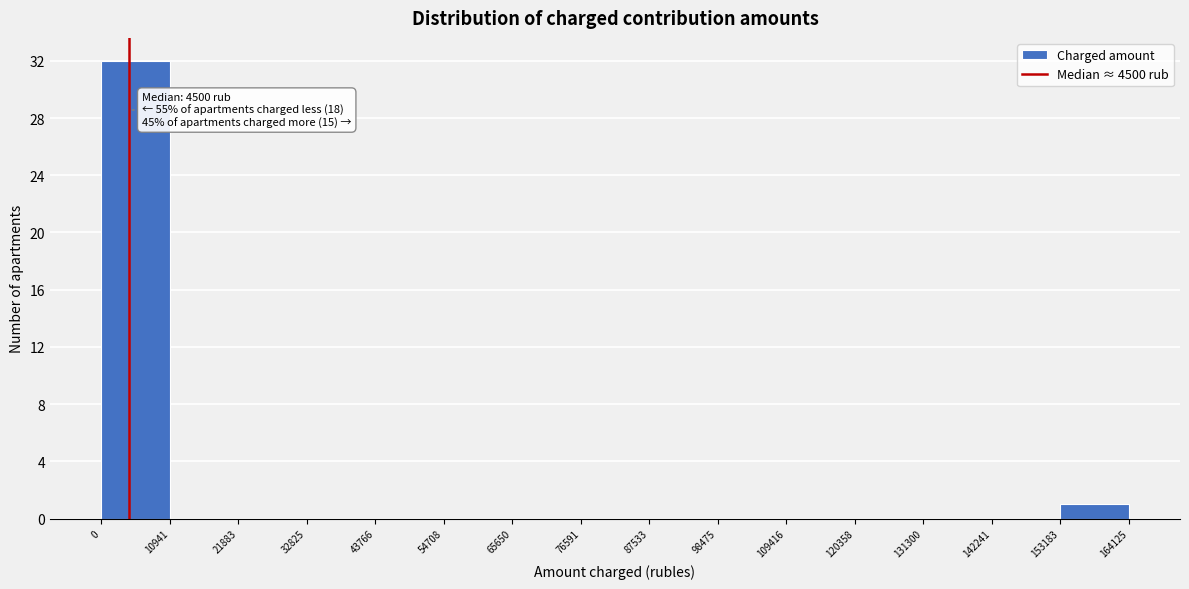

Which range on the x-axis has the tallest bar?

0 to 10941